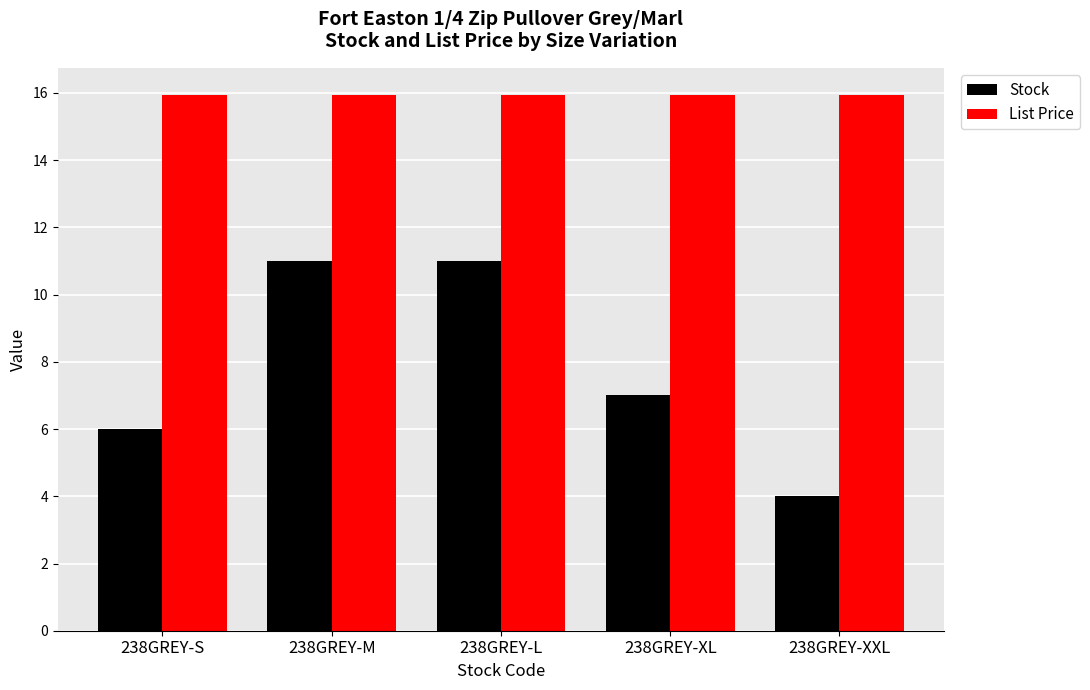

Which series changed the most between 238GREY-L and 238GREY-XXL?

Stock